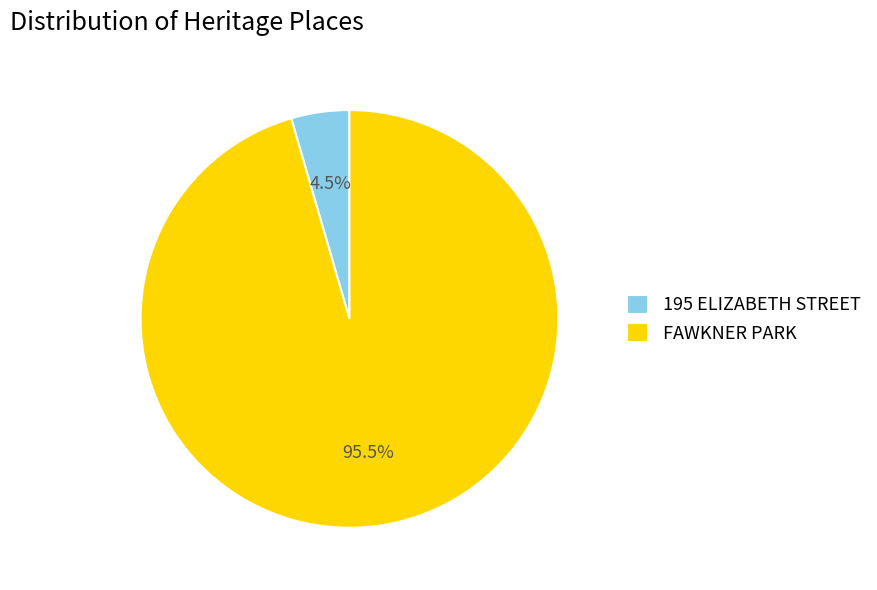

What is the smallest slice in the pie chart?

195 ELIZABETH STREET